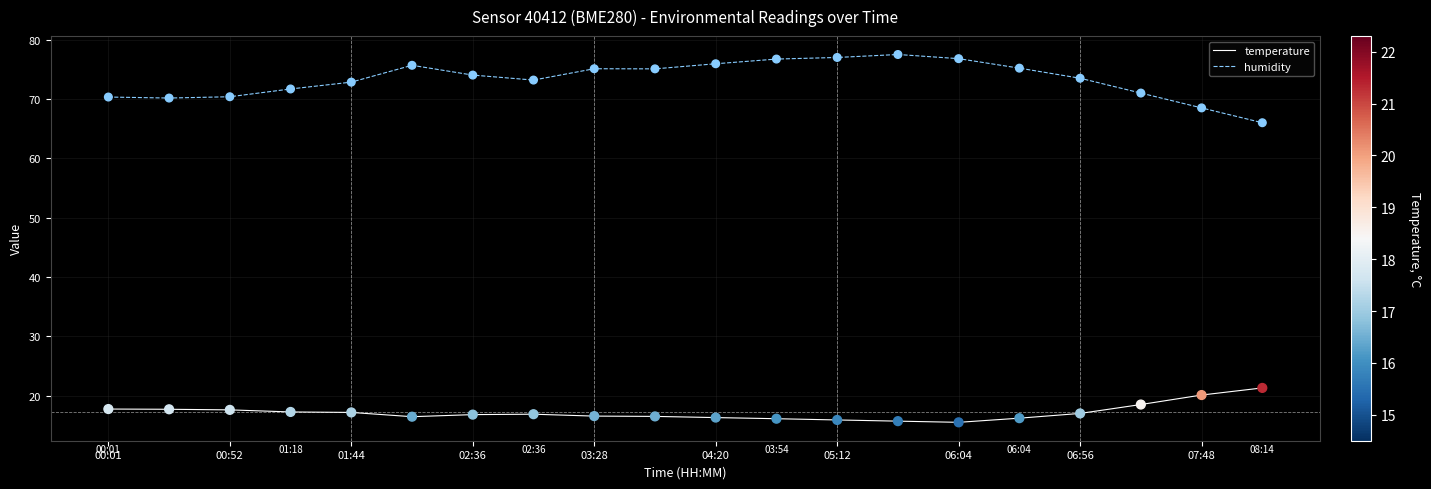

At how many categories does at least one series exceed 44?

20